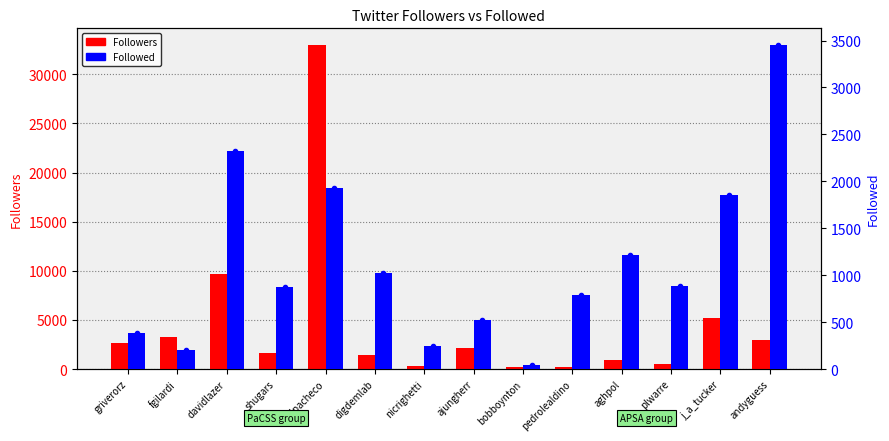

Rank the categories by Followers value from lowest to highest.

bobboynton, pedrolealdino, nicrighetti, plwarre, aghpol, digdemlab, shugars, ajungherr, griverorz, andyguess, fgilardi, j_a_tucker, davidlazer, raulpacheco